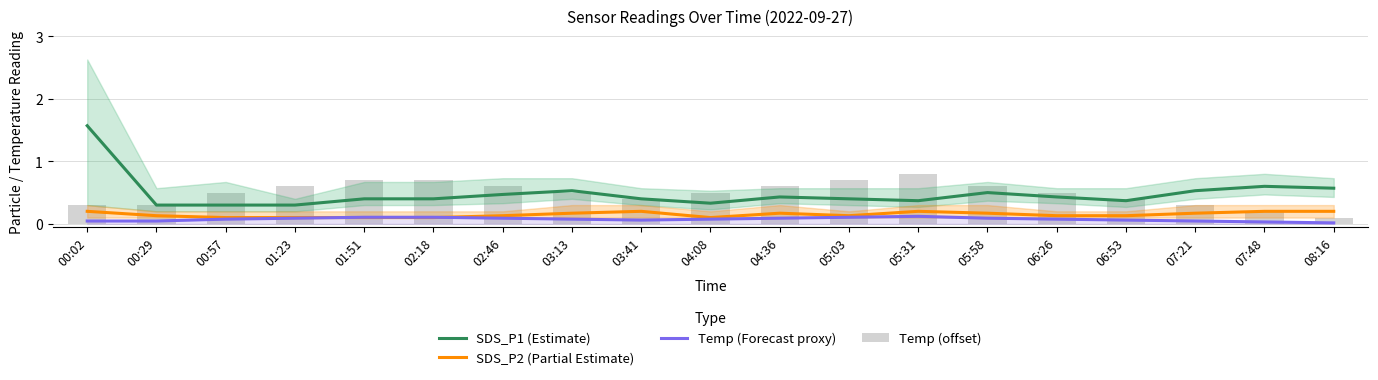

List the labels in order of SDS_P2 (Partial Estimate) value, smallest first.

00:57, 01:23, 01:51, 02:18, 04:08, 00:29, 02:46, 05:03, 06:26, 06:53, 03:13, 04:36, 05:58, 07:21, 00:02, 03:41, 05:31, 07:48, 08:16